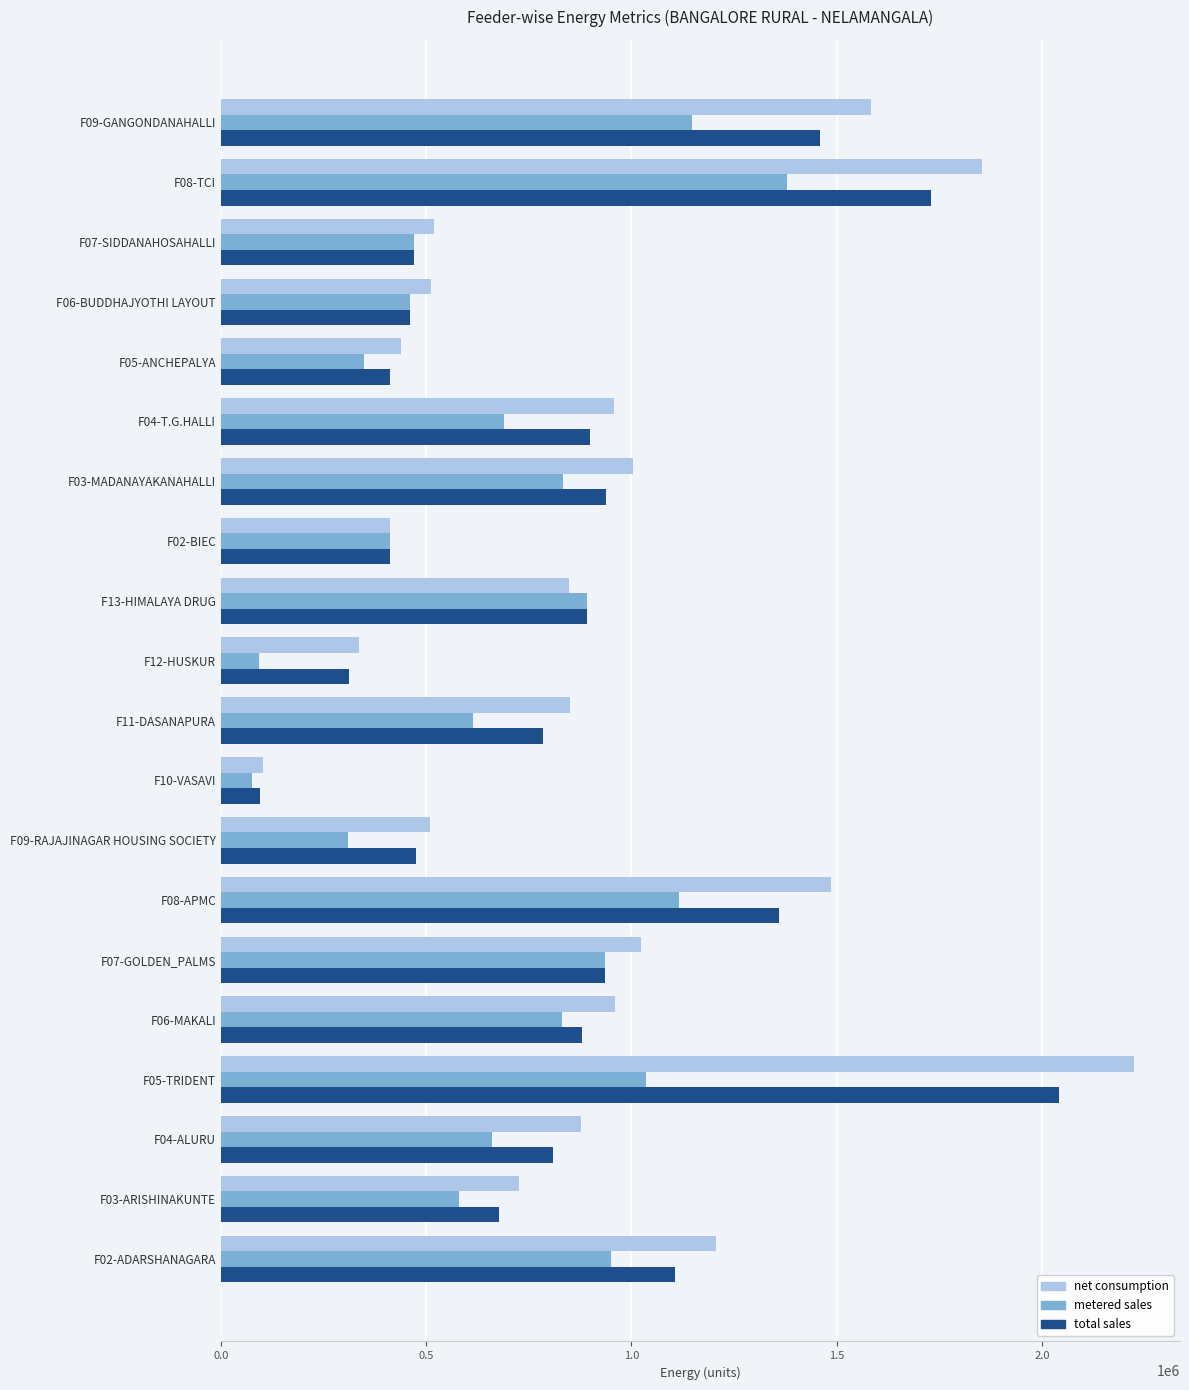

What is the minimum value for net consumption?

102933.0